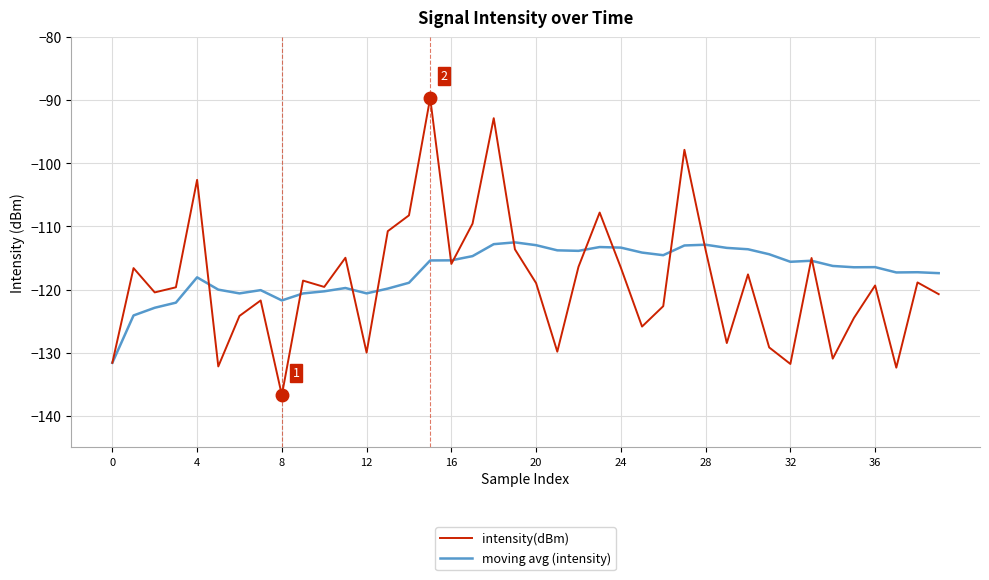

What is the sum of all moving avg (intensity) values?

-4687.5